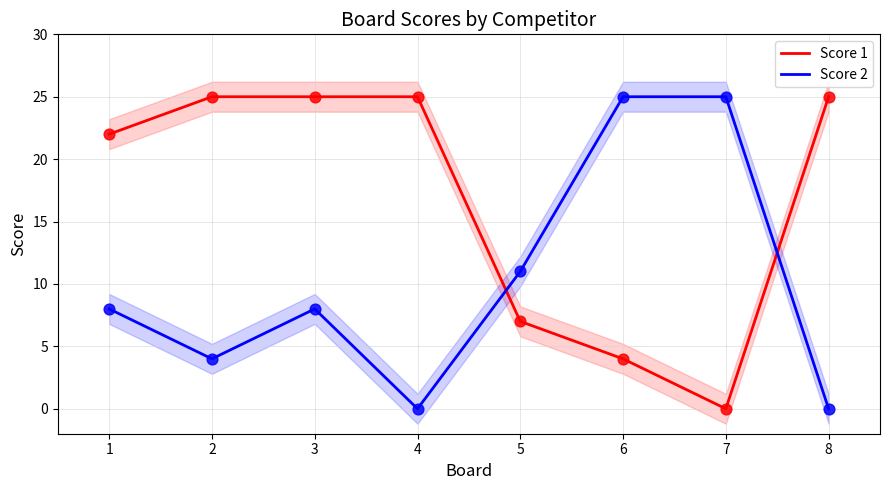

What is the total value across all series at 7?

25